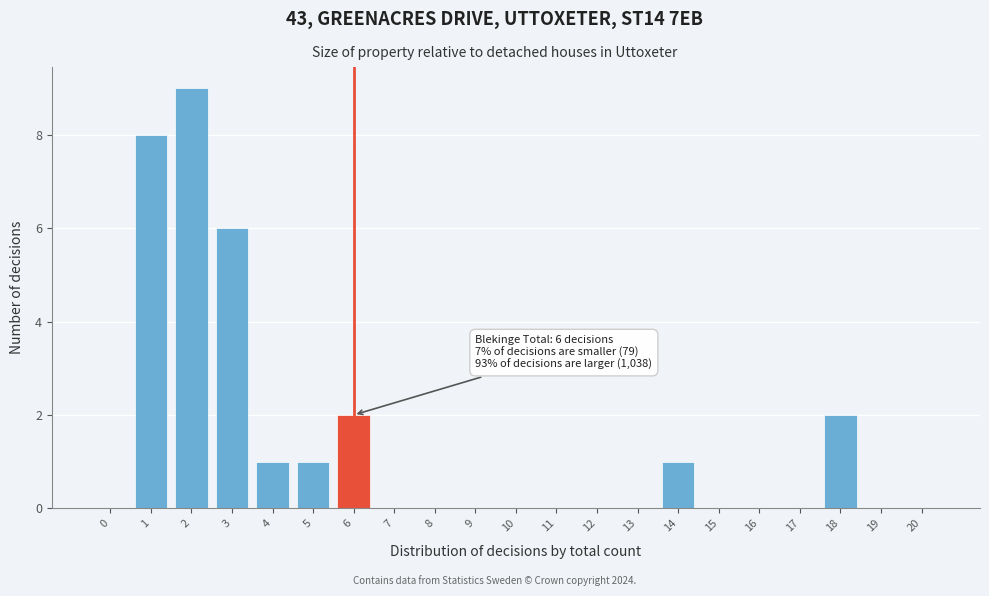

Reading left to right, what are all the values shown in this chart?

0=0	1=8	2=9	3=6	4=1	5=1	6=2	7=0	8=0	9=0	10=0	11=0	12=0	13=0	14=1	15=0	16=0	17=0	18=2	19=0	20=0